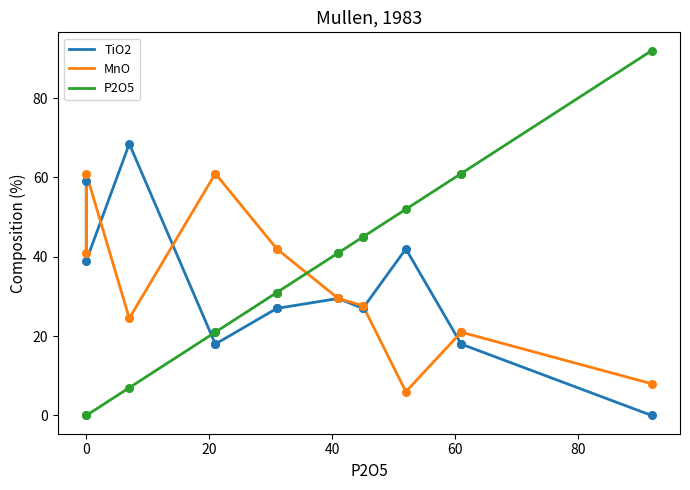

Which series reaches the maximum Y coordinate?

P2O5